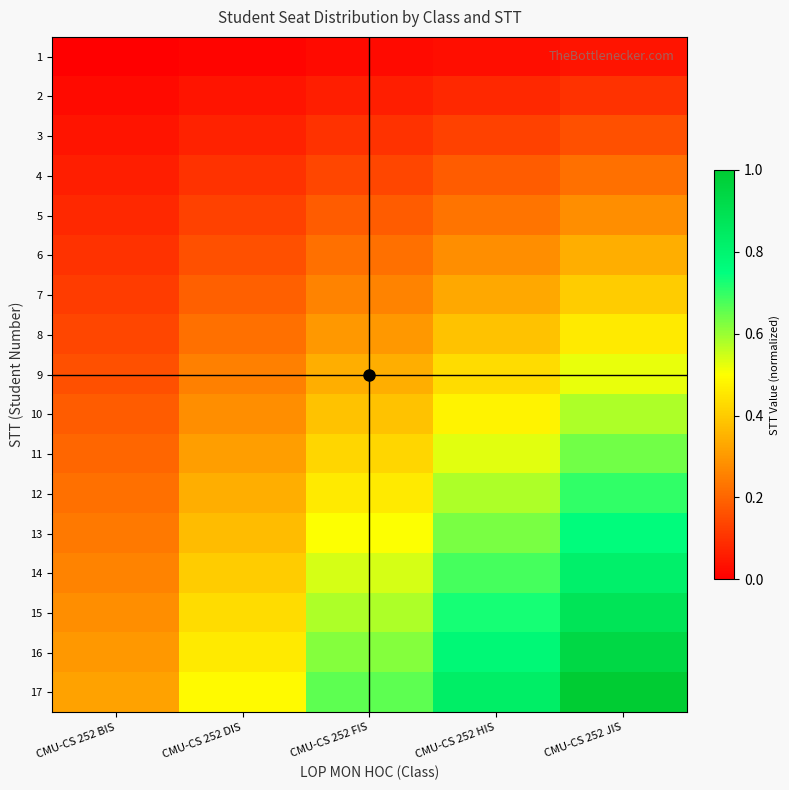

How many categories are shown in the chart?

5